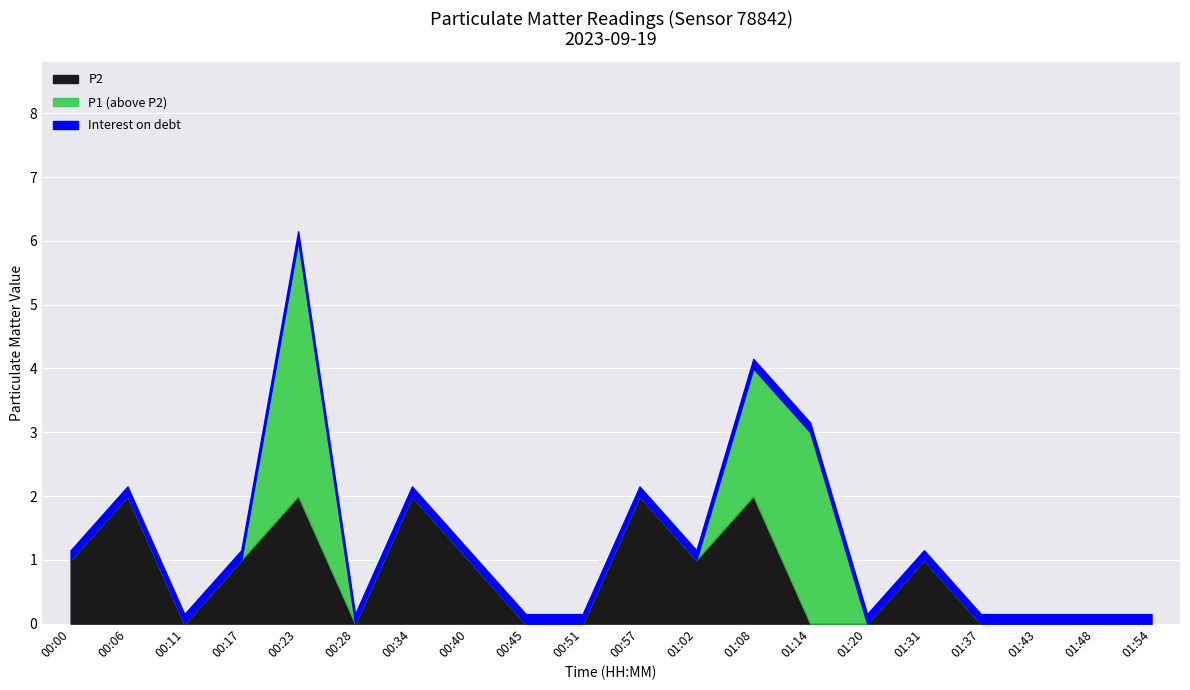

The value of P1 at 00:23 is 8. True or false?

False